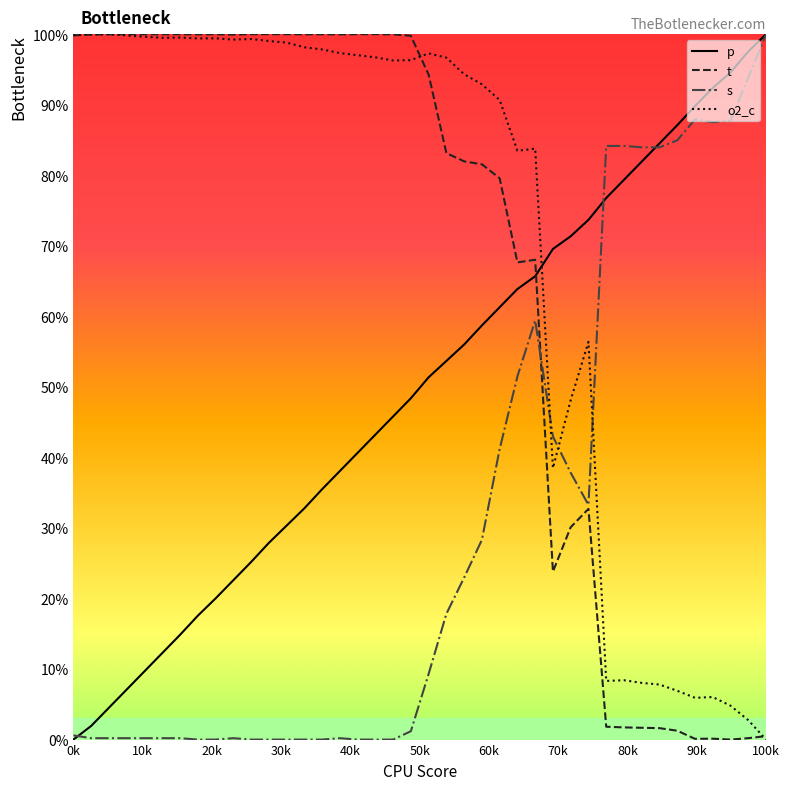

Which series has the largest total across all categories?

o2_c